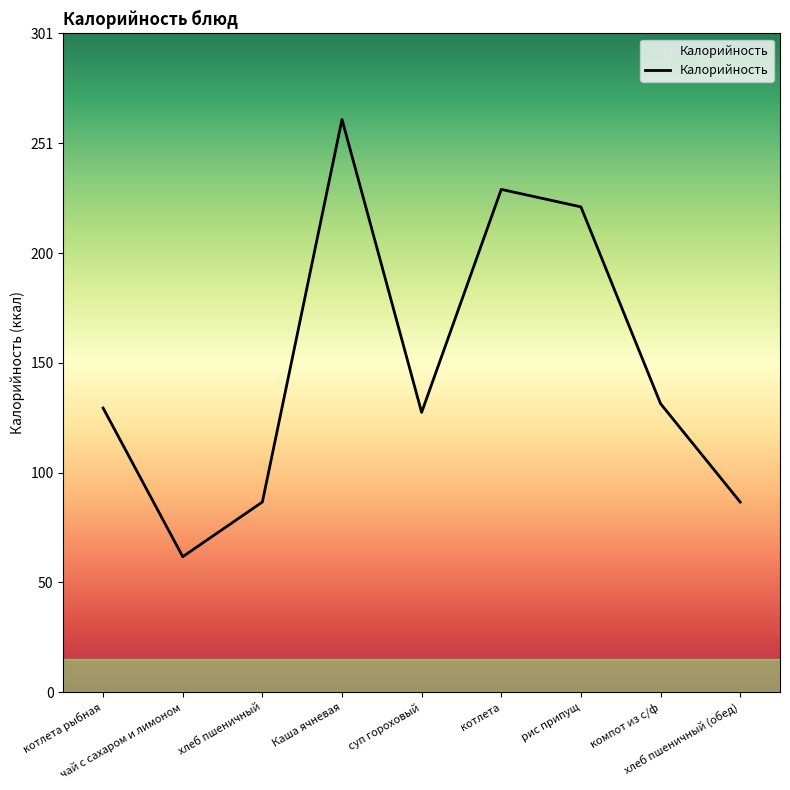

What is the greatest value displayed?

262